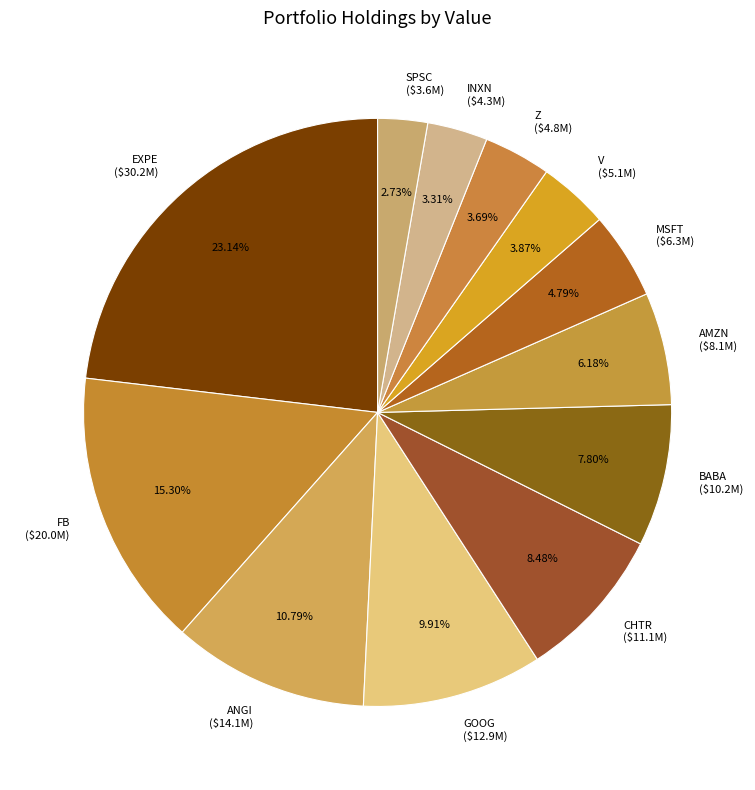

Is there a majority slice in this chart?

No